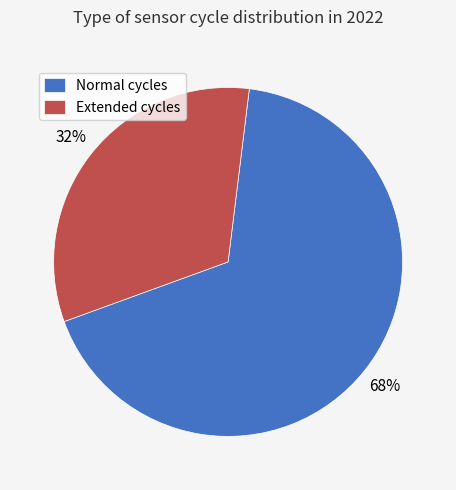

Which category has the smallest portion of the pie?

Extended cycles